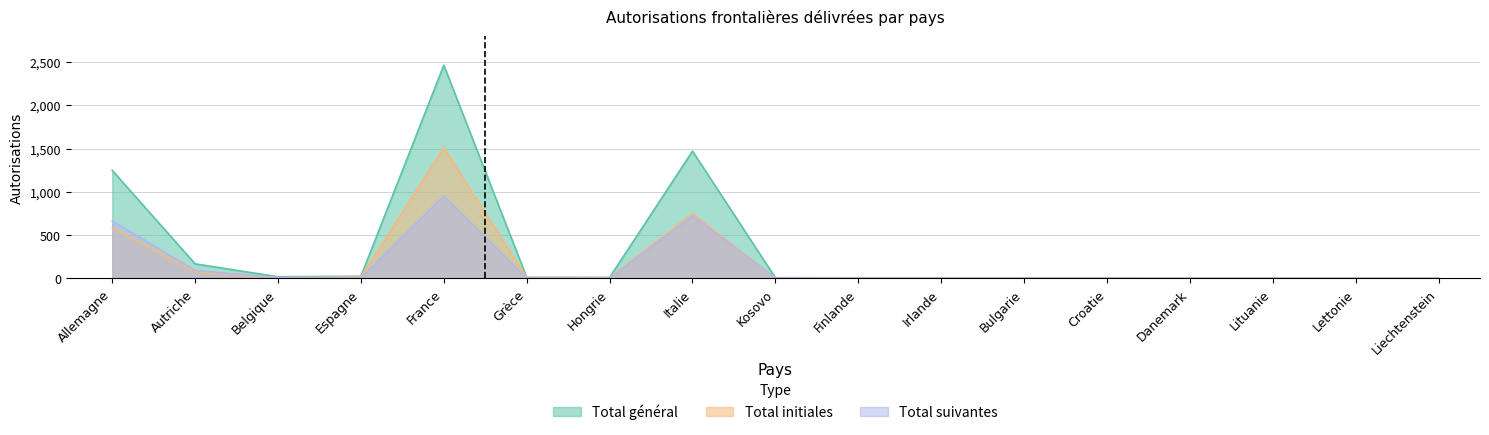

What are all the series names shown in the legend?

Total initiales, Total suivantes, Total général